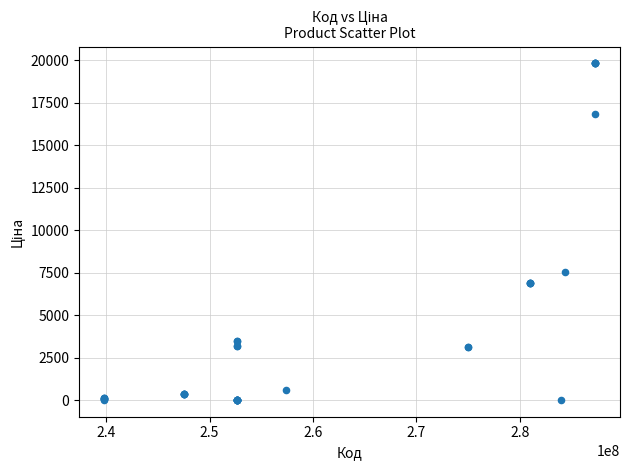

What Y value in the scatter plot is closest to 9923?

7545.9